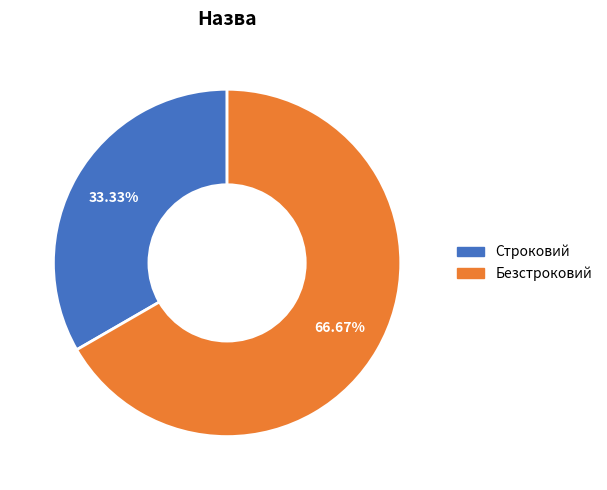

To the nearest percent, what is the combined percentage of Строковий and Безстроковий?

100%